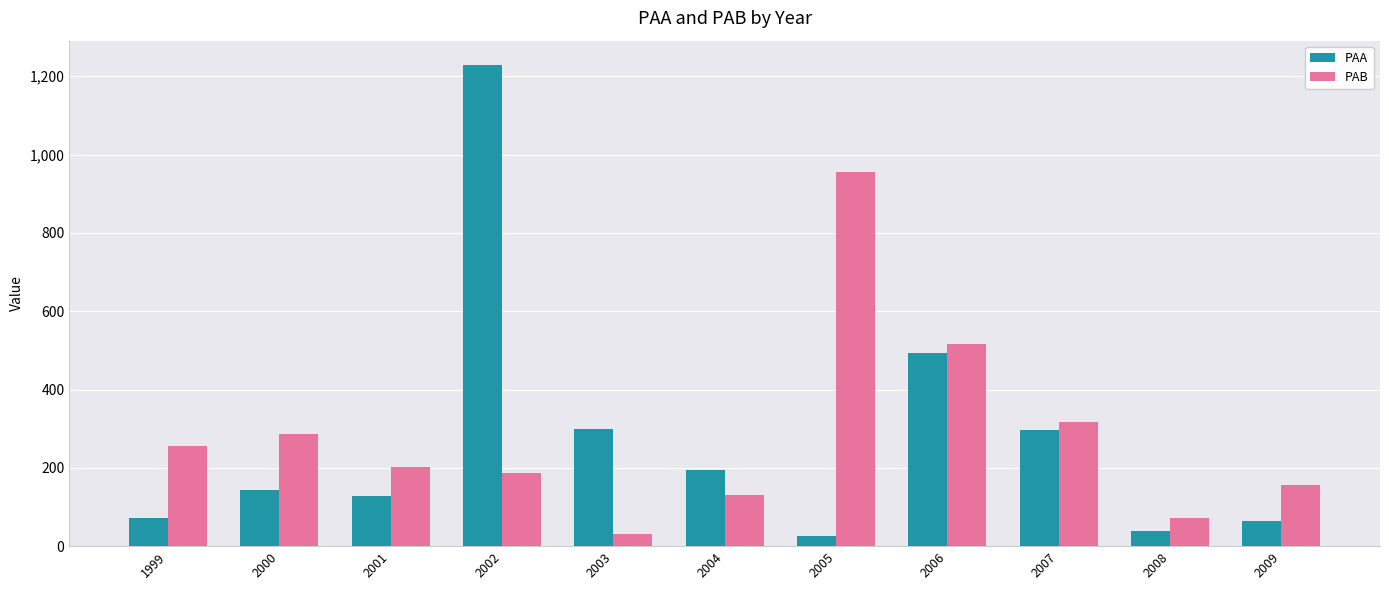

What is the minimum value for PAA?

26.5